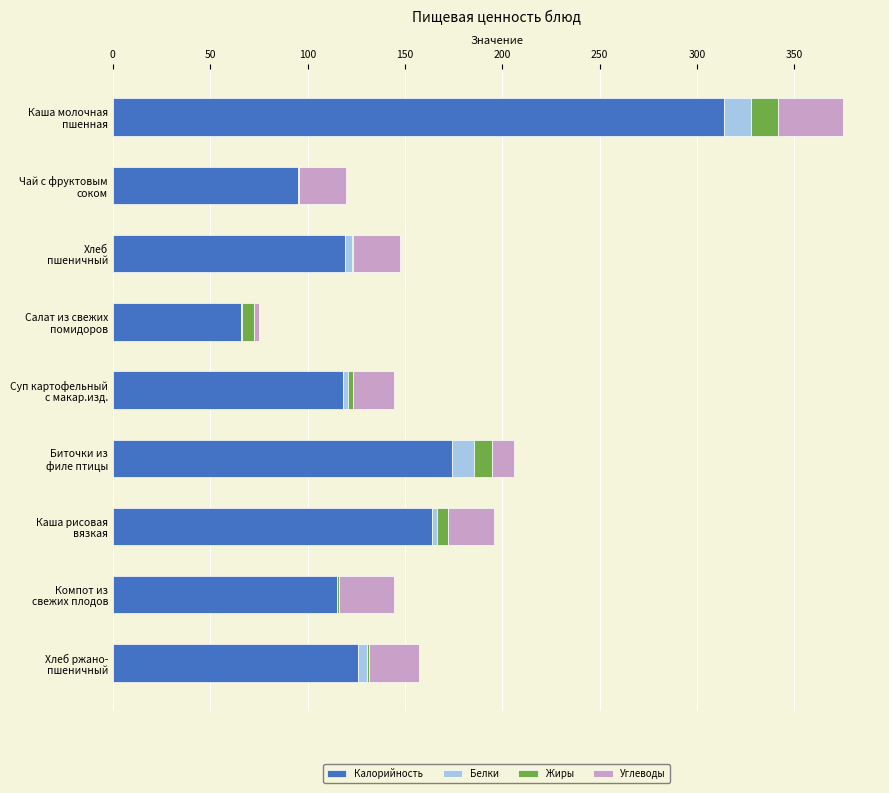

What is the highest value of the Калорийность series?

314.0